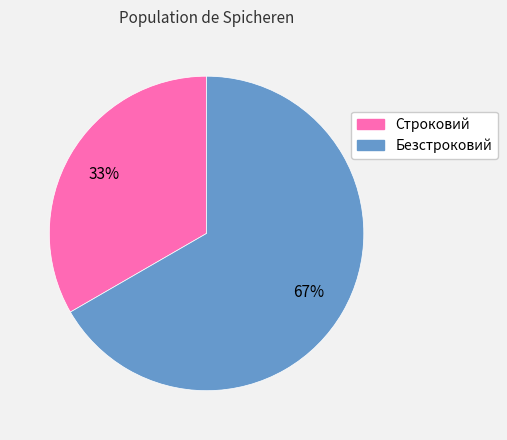

How many segments does this pie chart have?

2